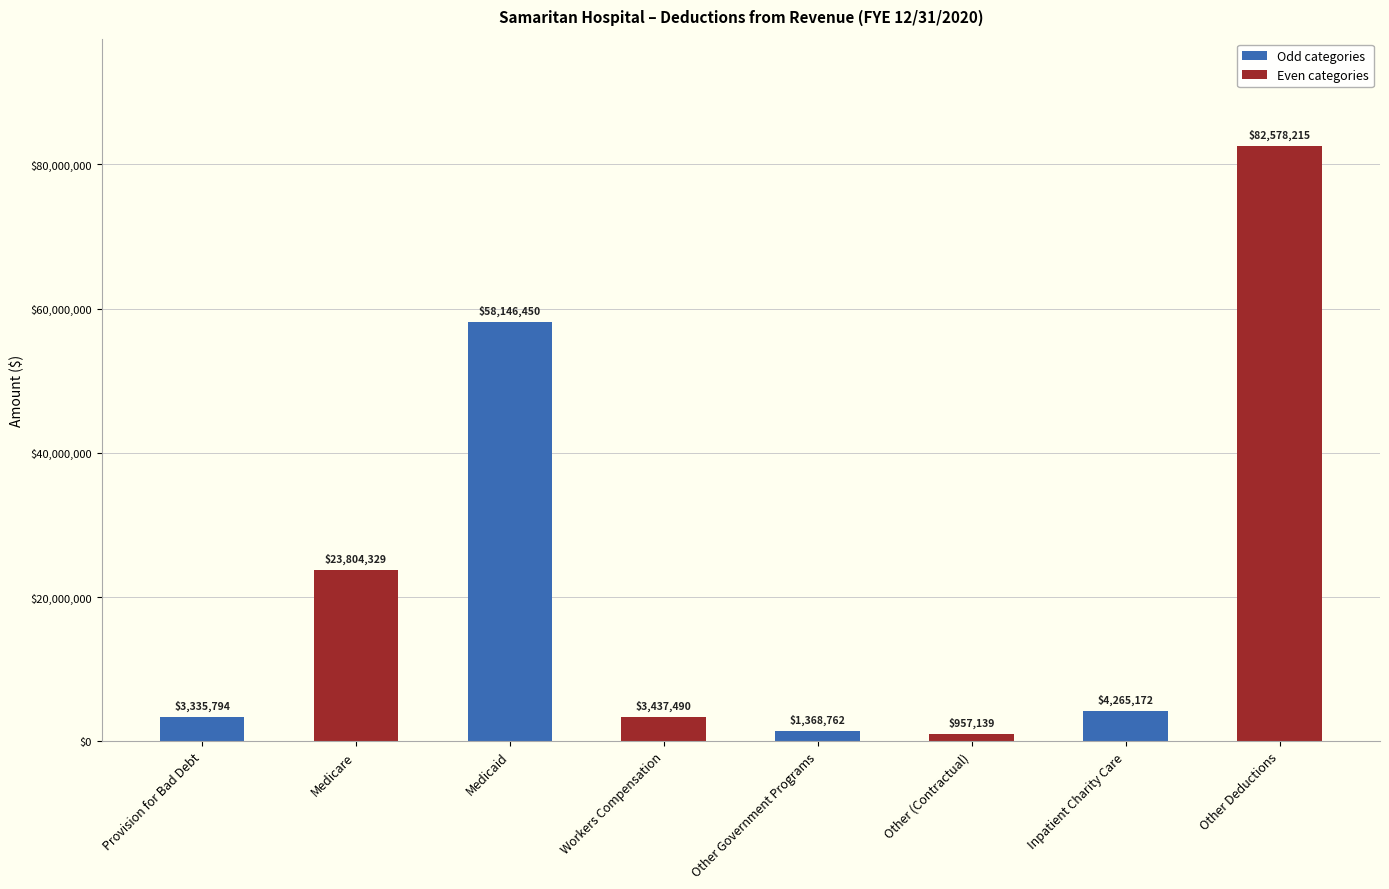

How many categories are shown in the chart?

8